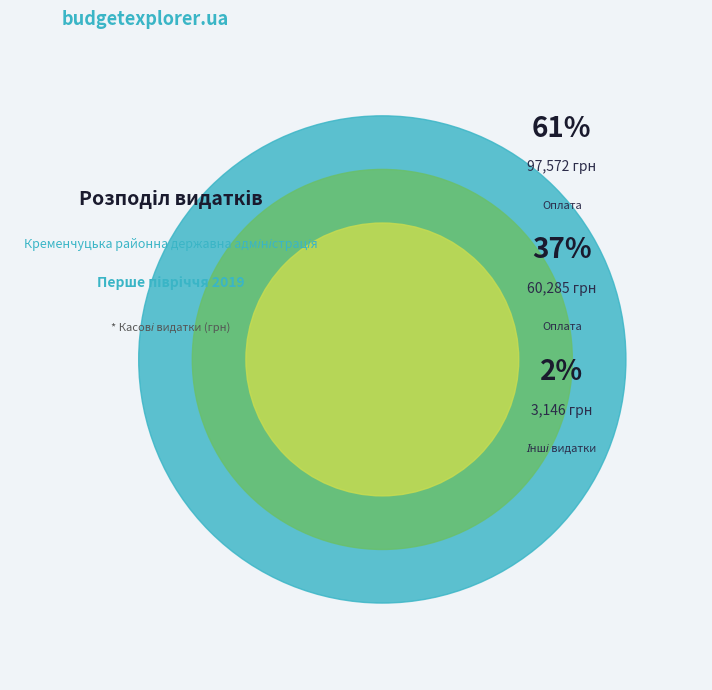

The Оплата послуг (крім комунальних) 2240 slice represents 54% of the pie. True or false?

False